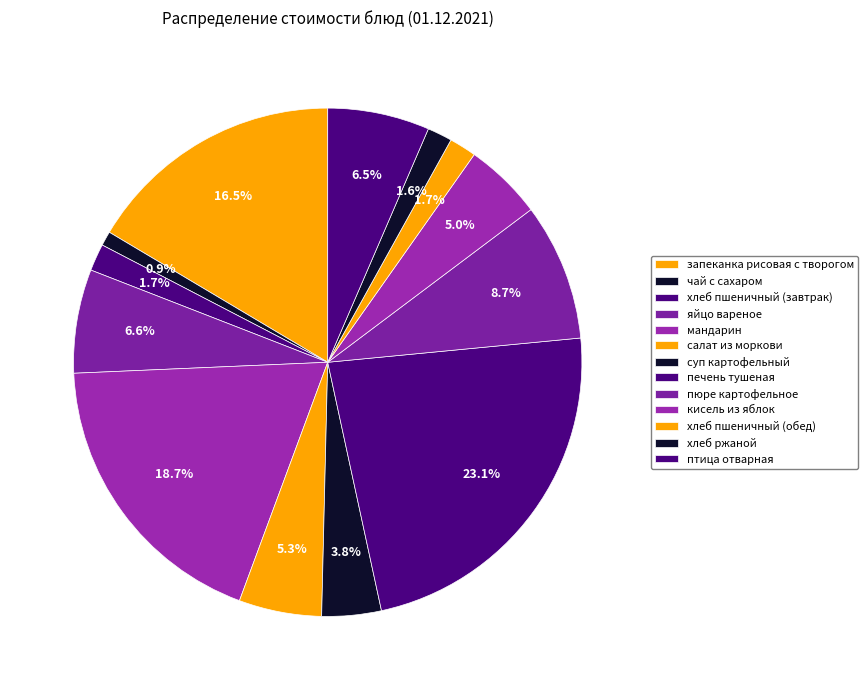

Is the sum of салат из моркови and печень тушеная greater than half?

No